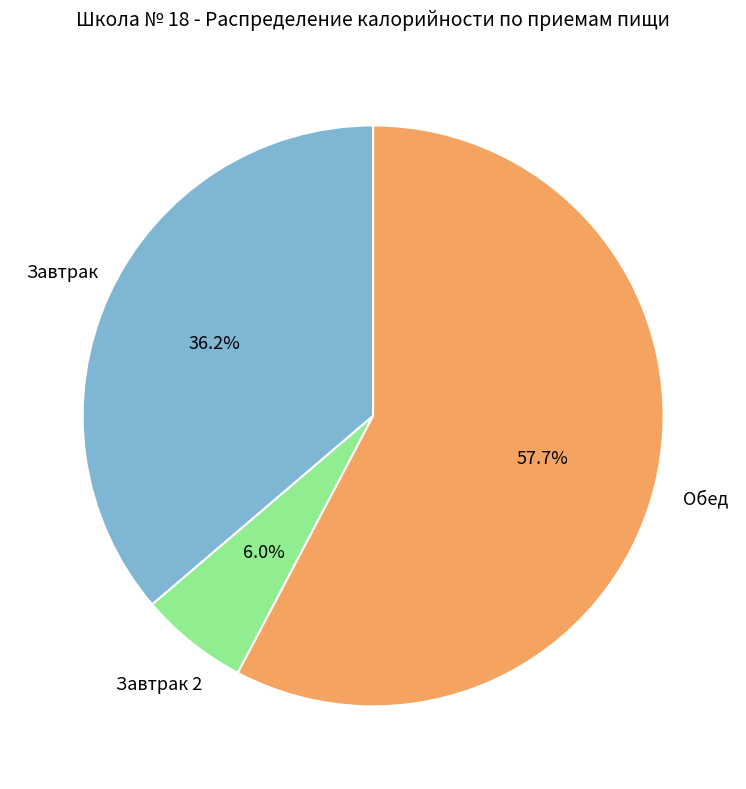

Does any single category account for the majority?

Yes